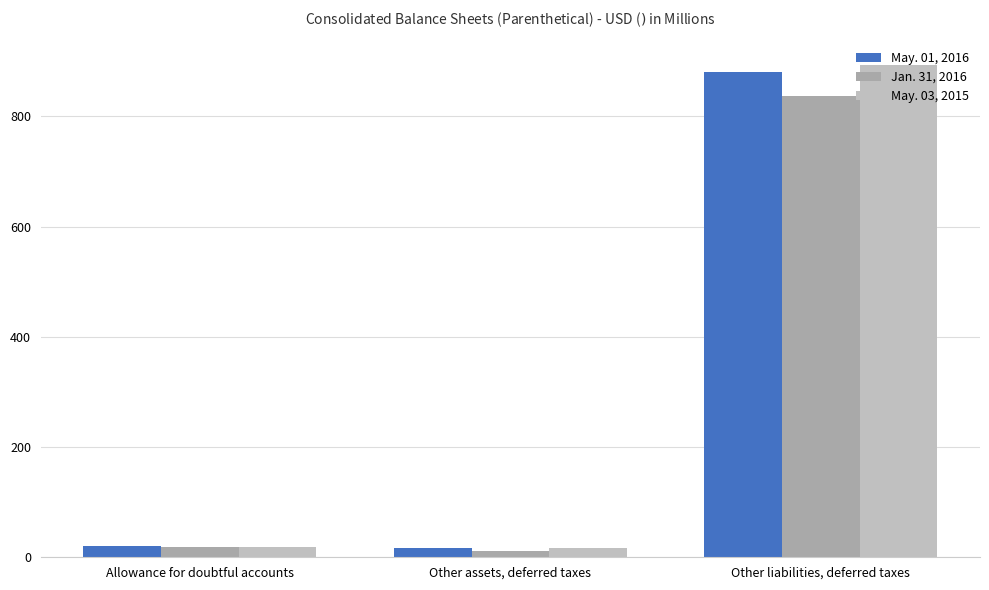

At which category is the sum across all series the highest?

Other liabilities, deferred taxes